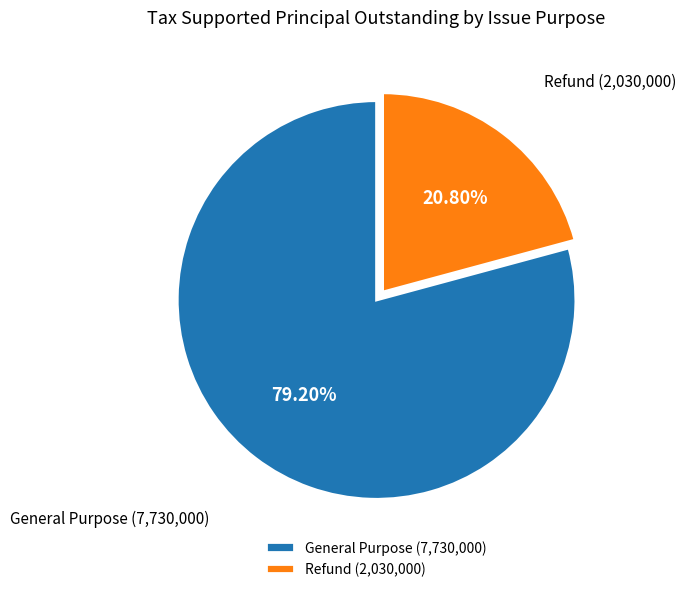

What is the ratio of the value at General Purpose to the value at Refund?

3.8